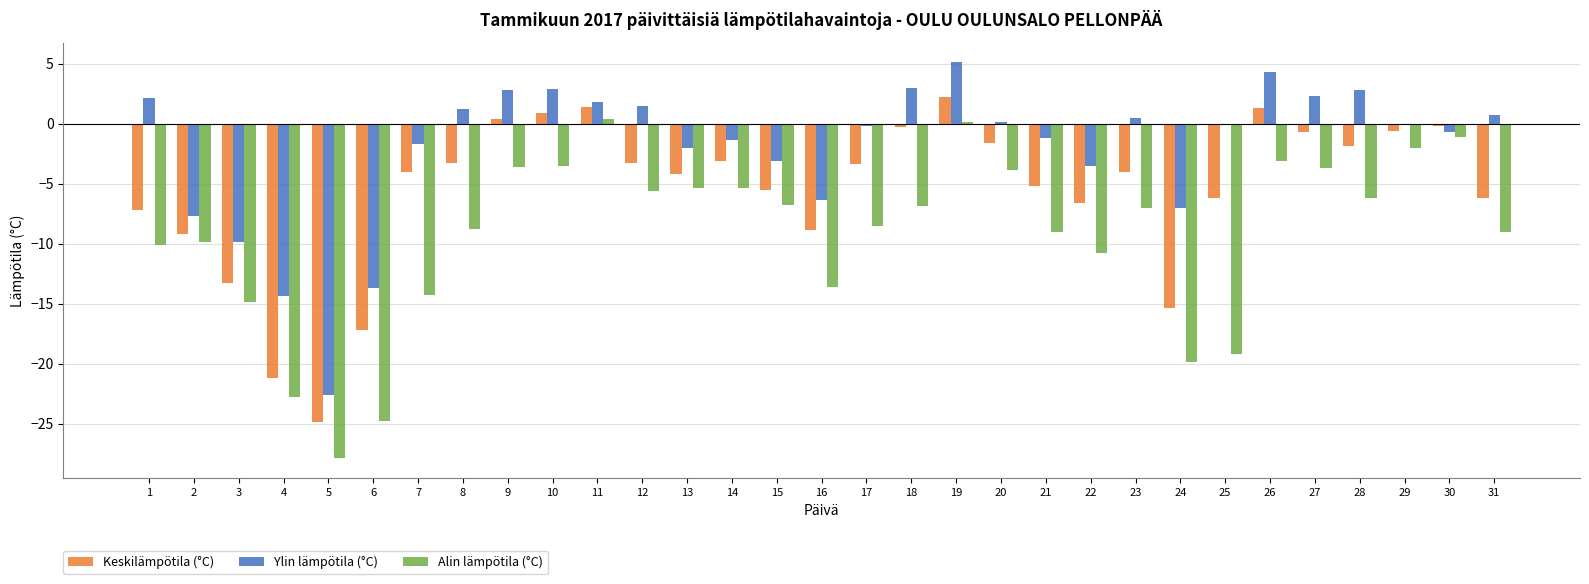

What is the total value across all series at 24?

-42.3